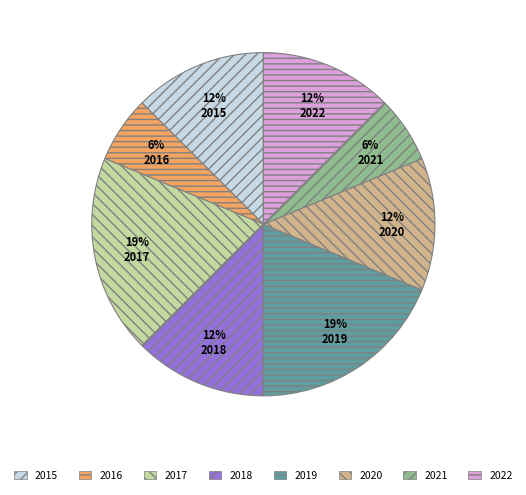

To the nearest percent, what is the average slice percentage?

12%